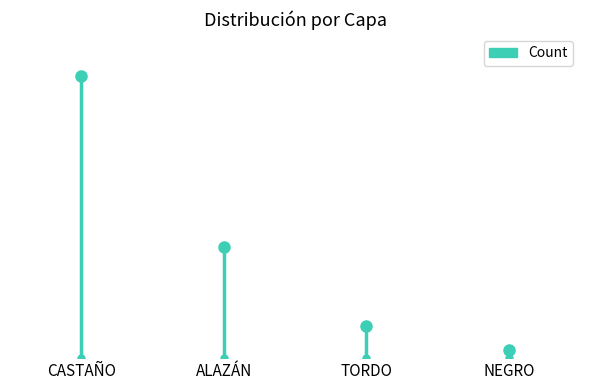

Where is the data nearest to the value 35?

CASTAÑO